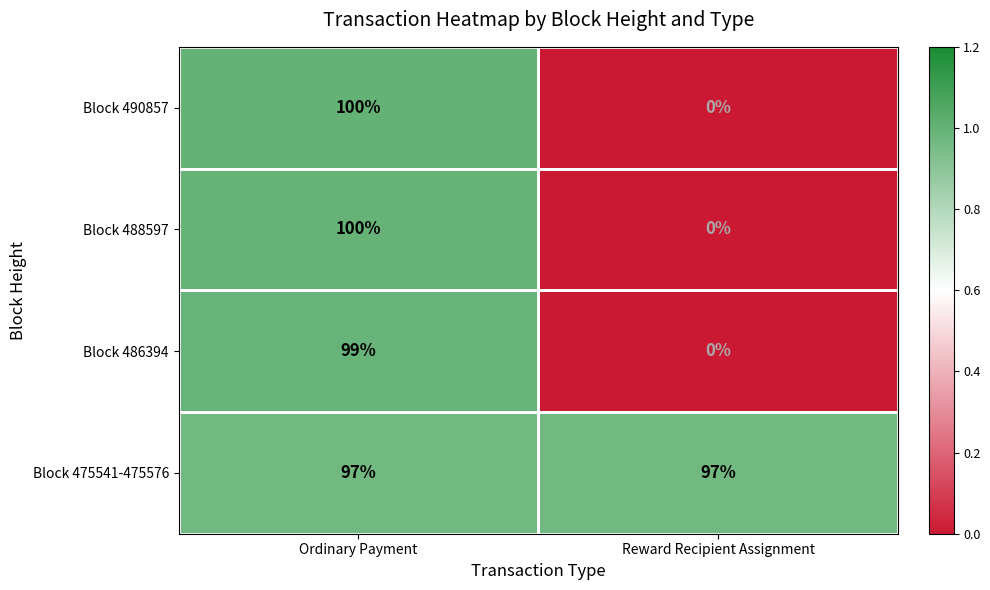

What is the sum of all Block 486394 values?

99